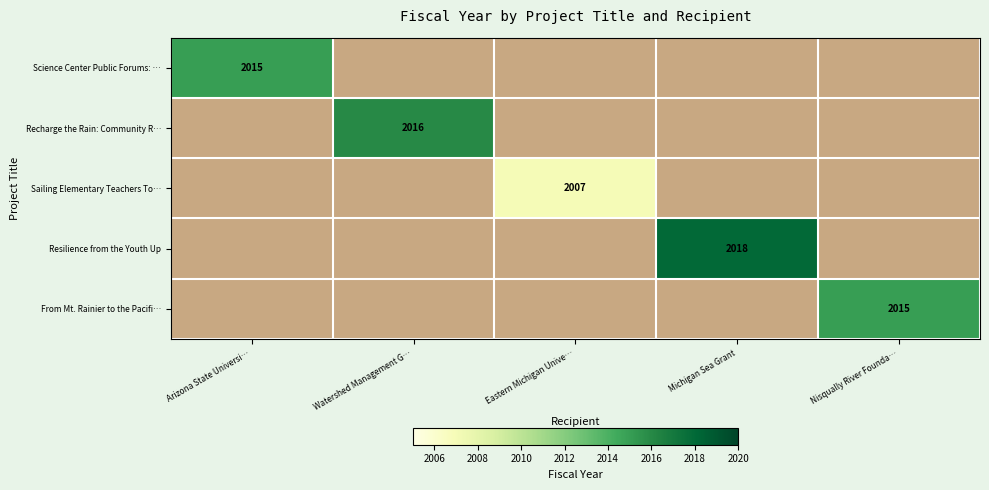

The value of From Mt. Rainier to the Pacifi… at Nisqually River Founda… is 2015. True or false?

True